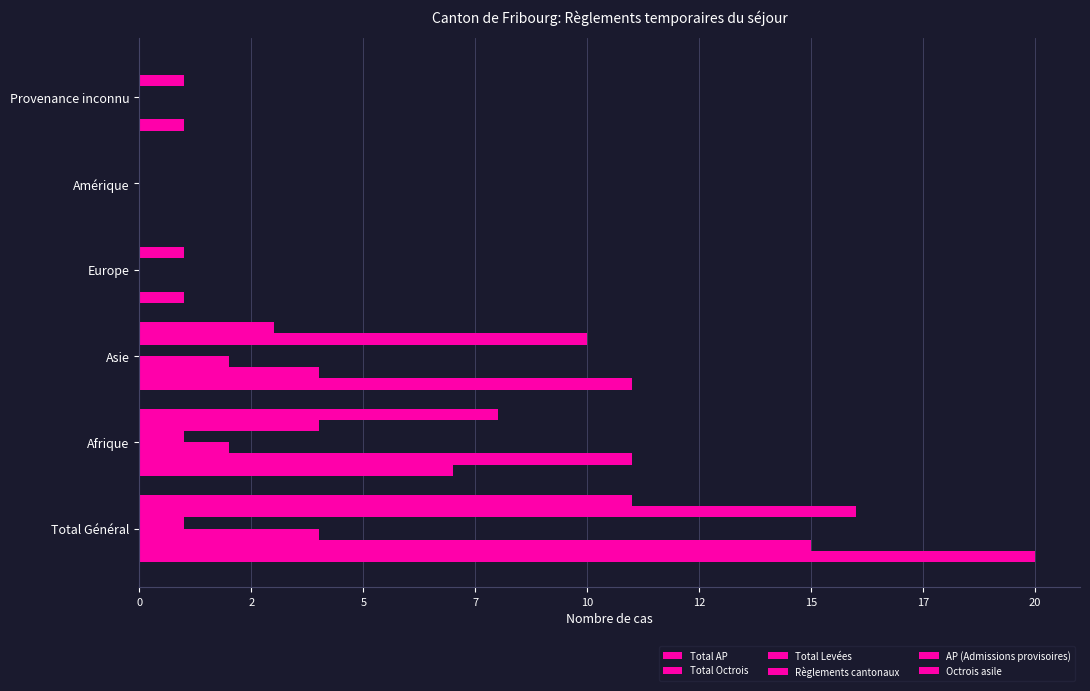

What is the sum of all Règlements cantonaux values?

2